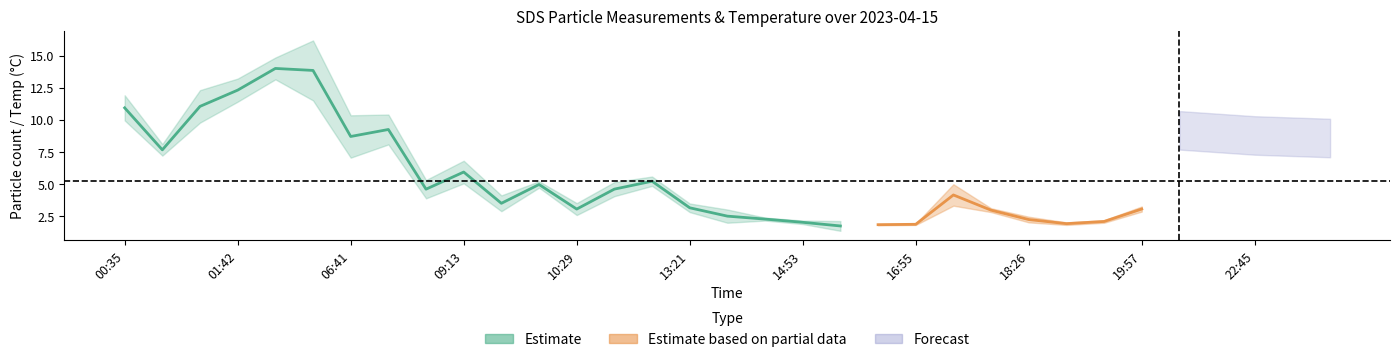

What is the difference between the maximum and minimum values in the SDS_P2 series?

11.8